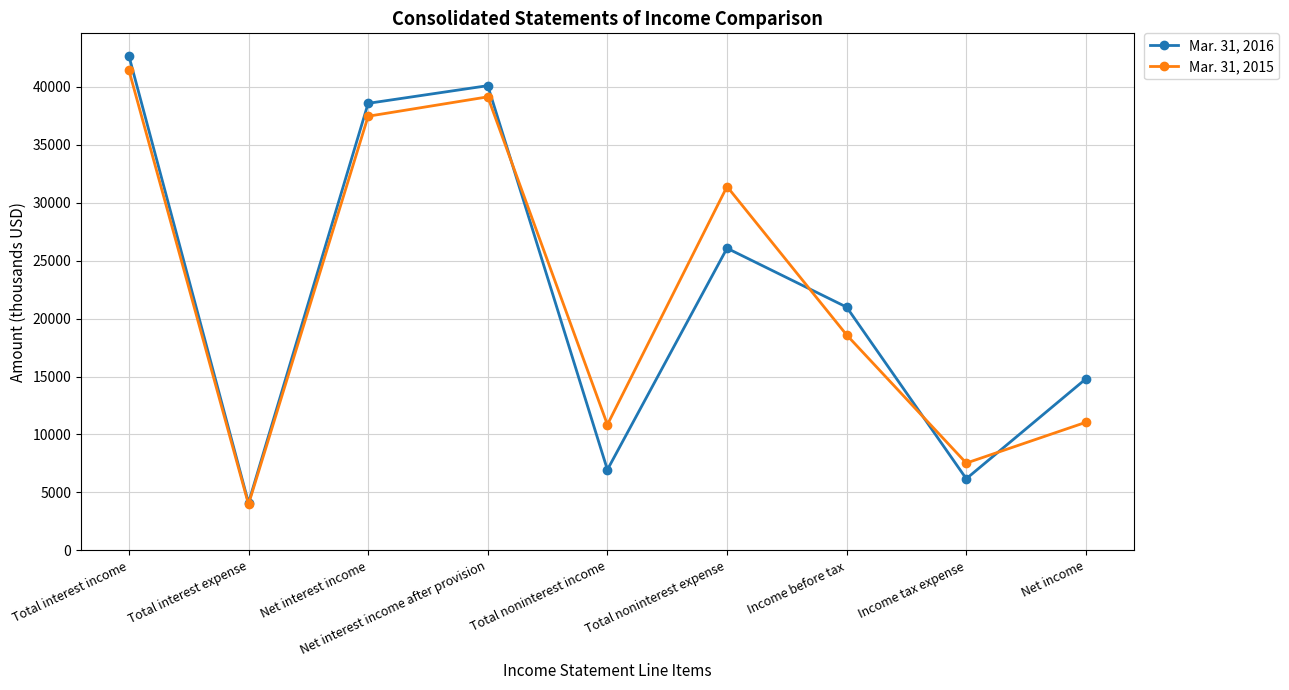

Which series changed the most between Net interest income and Income before tax?

Mar. 31, 2015